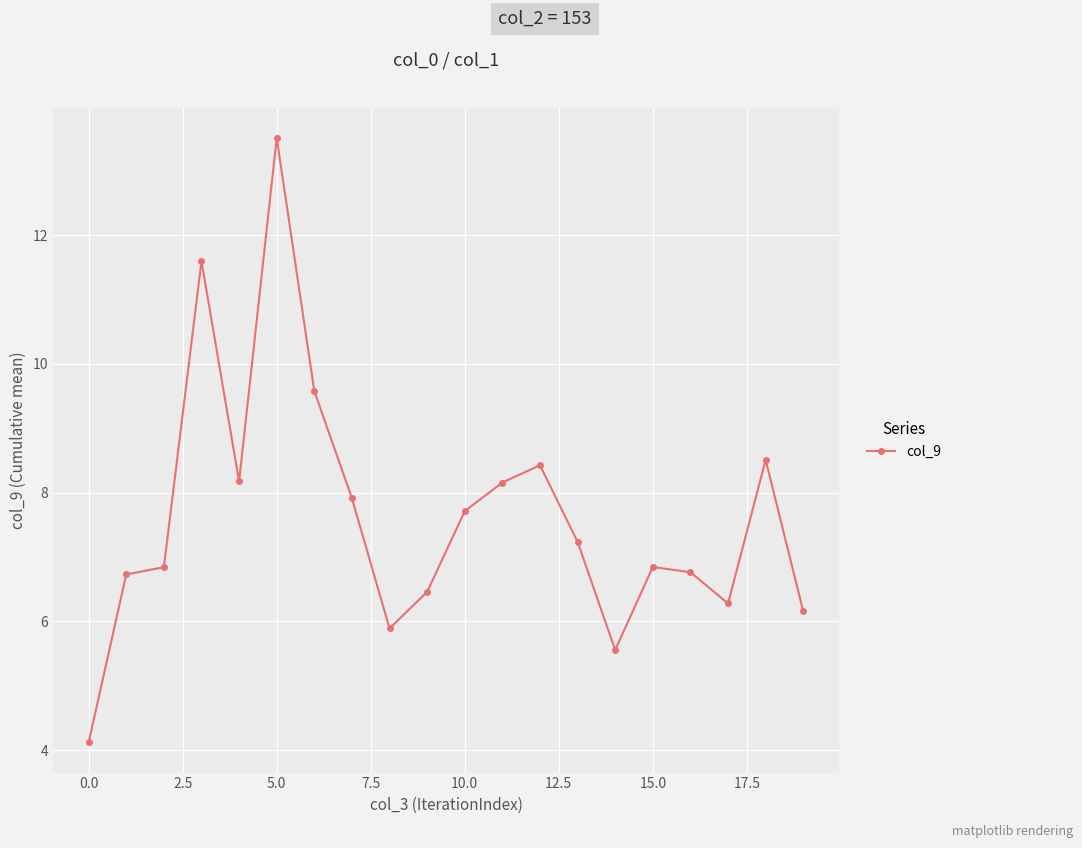

What is the difference between the maximum and second lowest values?

8.0